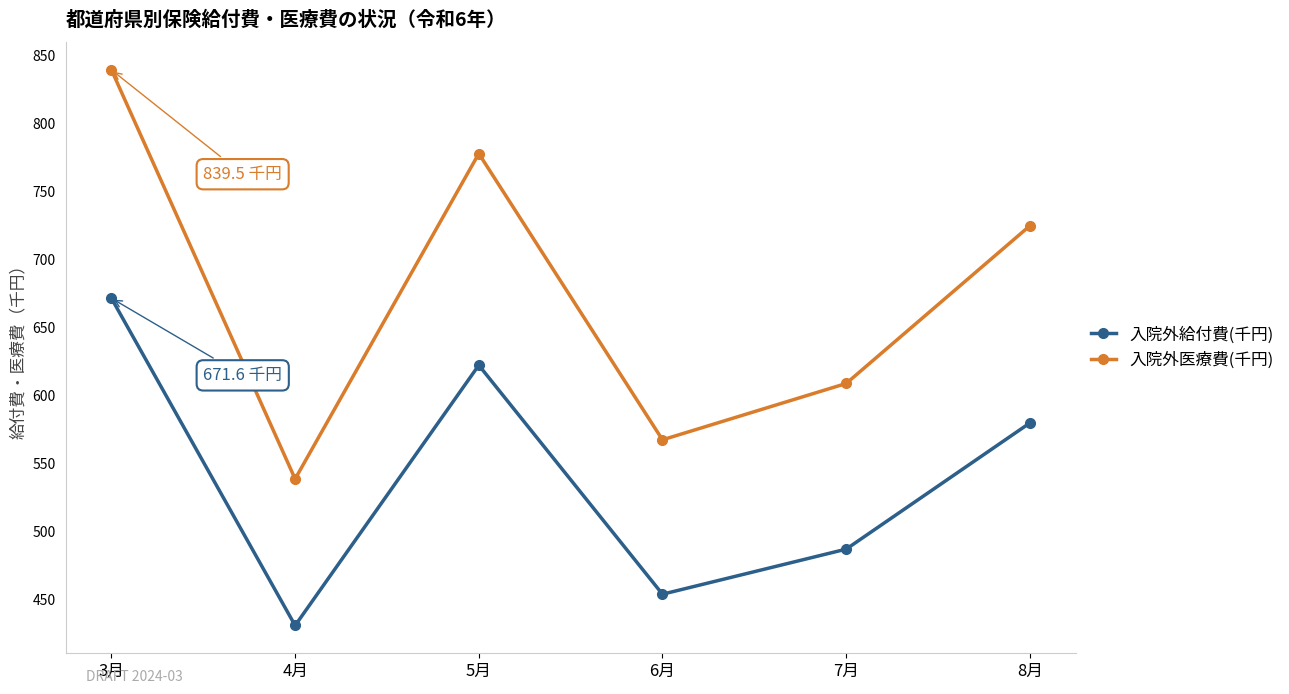

How many interior local peaks does the 入院外給付費(千円) series have?

1